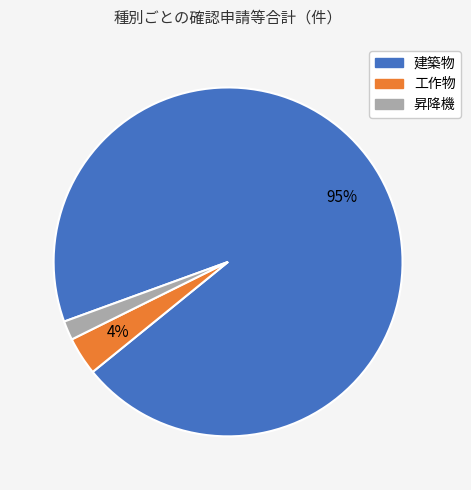

Count the number of slices in the pie.

3